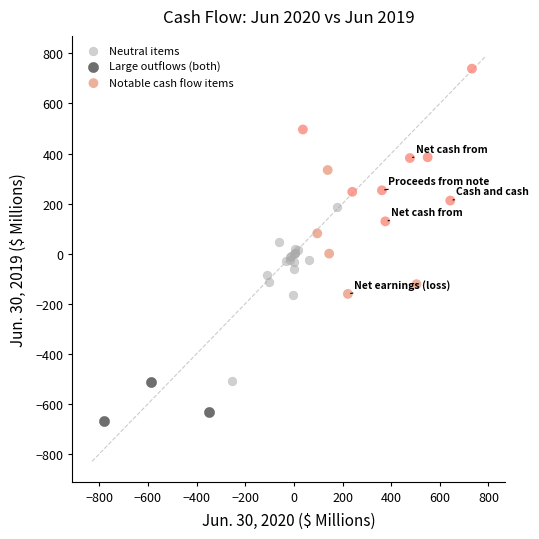

What are all the series names shown in the legend?

Neutral items, Large outflows (both), Notable cash flow items